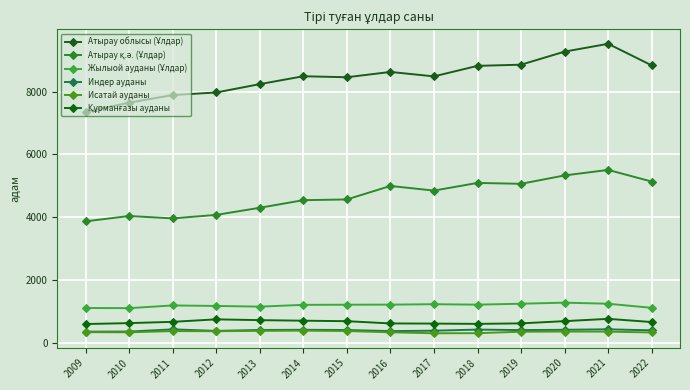

How many data points does each series have?

14